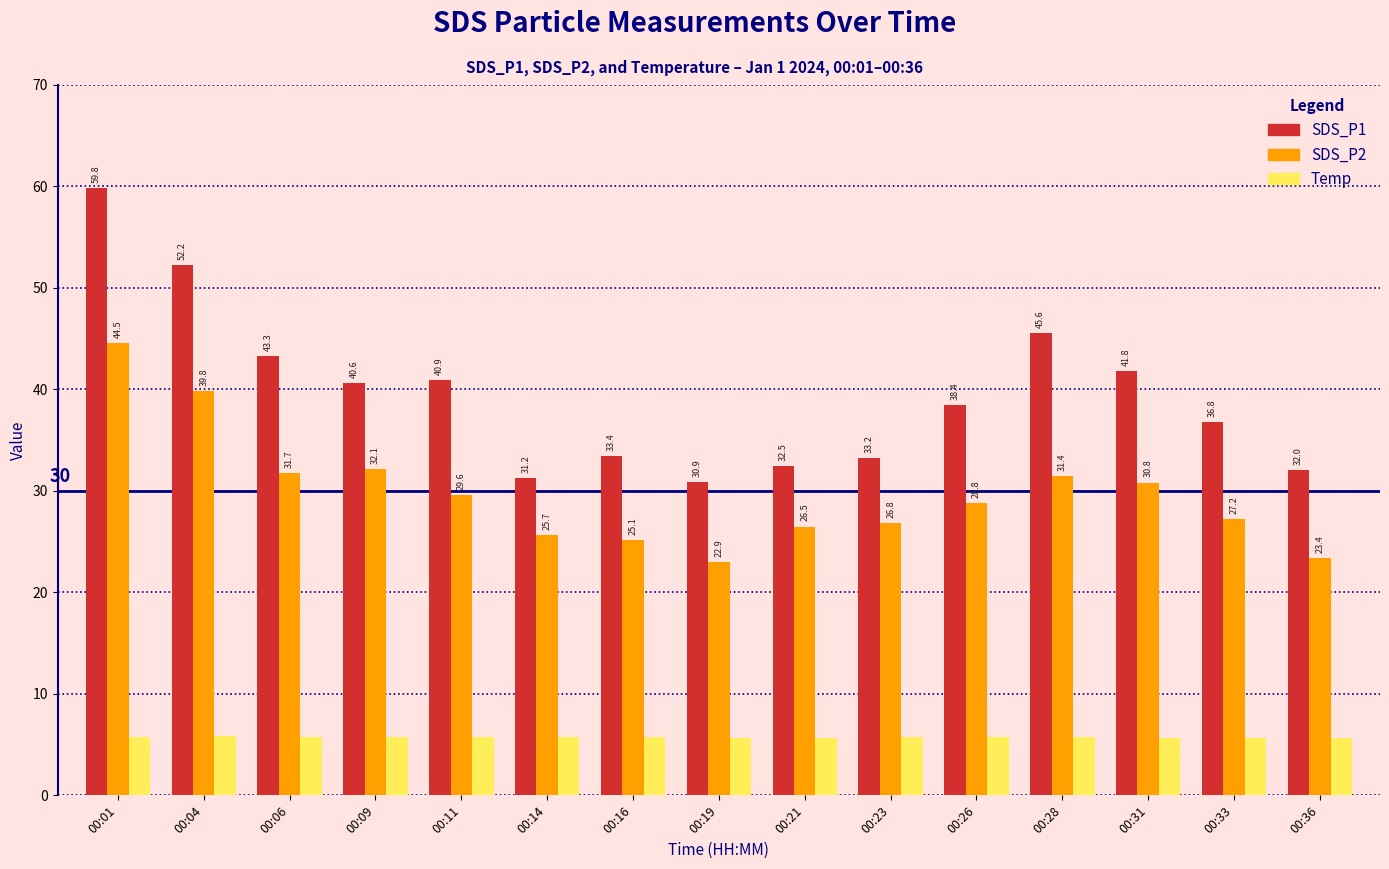

How many categories are shown in the chart?

15